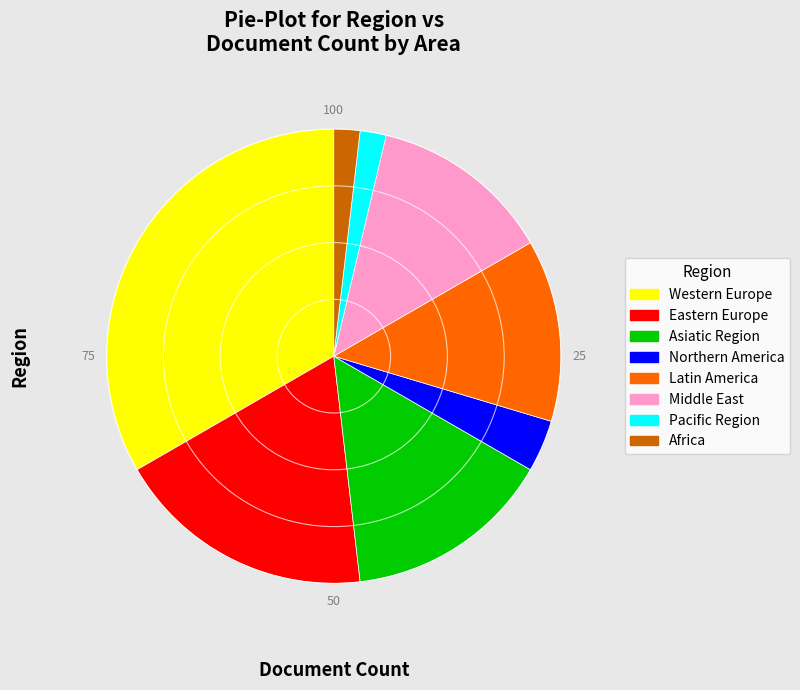

The Middle East slice represents 19% of the pie. True or false?

False